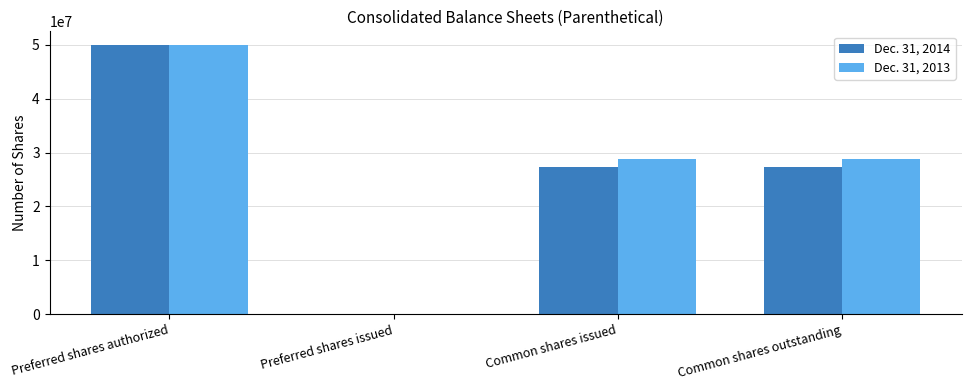

The value of Dec. 31, 2013 at Common shares issued is 38294736. True or false?

False